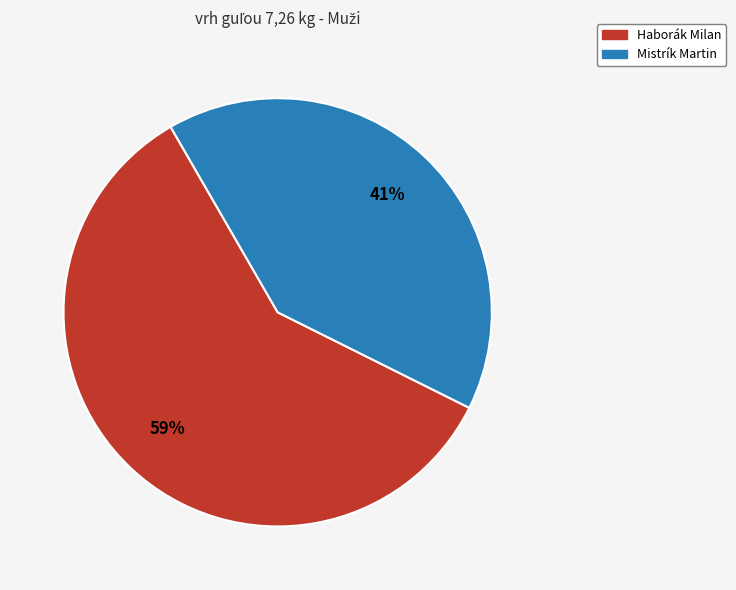

Does any single category account for the majority?

Yes